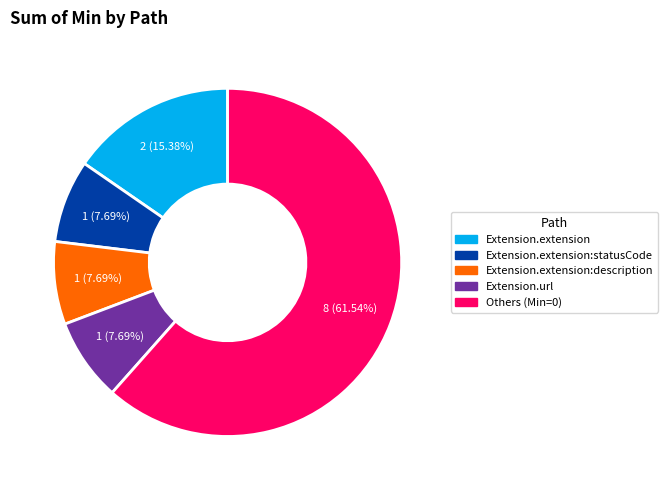

Does any single category account for the majority?

Yes